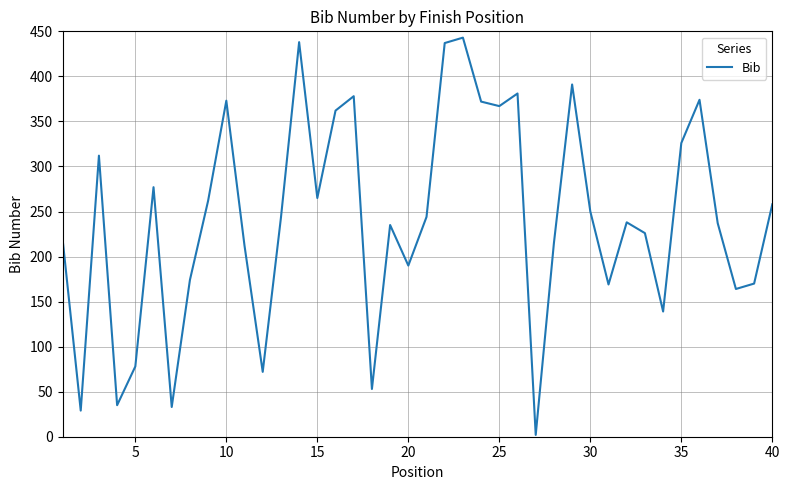

What is the maximum value shown in the chart?

443